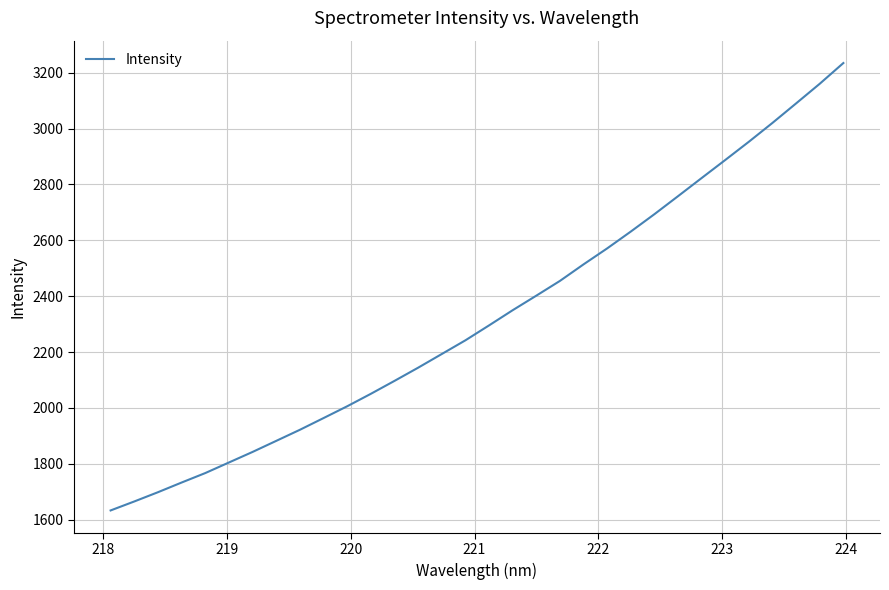

What is the minimum value shown in the chart?

1633.3